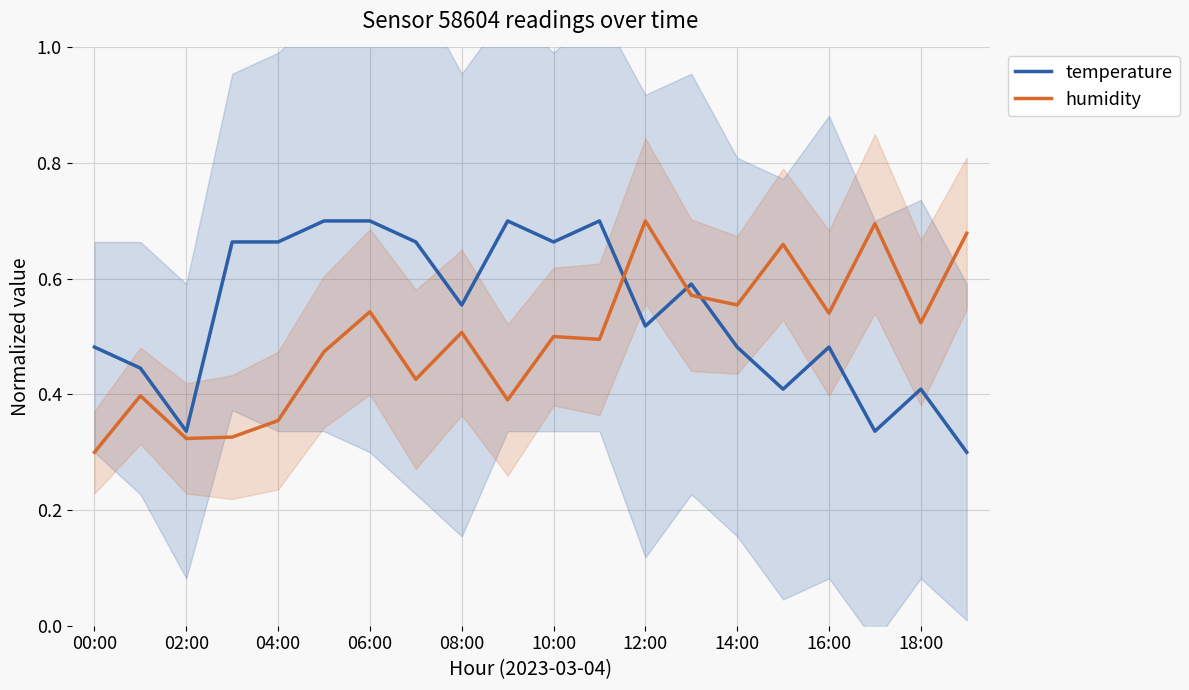

At how many categories does at least one series exceed 0?

20